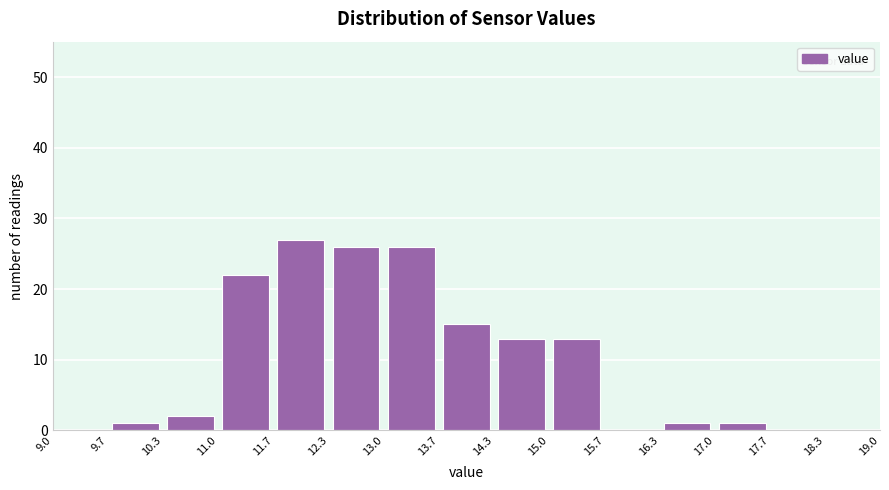

Reading left to right, transcribe this chart: for each bar, give the range it covers on the x-axis and its height. The values are not printed on the chart, so give them approximately, as read against the axis.

9.0 to 9.7: 0
9.7 to 10.3: 1
10.3 to 11.0: 2
11.0 to 11.7: 22
11.7 to 12.3: 27
12.3 to 13.0: 26
13.0 to 13.7: 26
13.7 to 14.3: 15
14.3 to 15.0: 13
15.0 to 15.7: 13
15.7 to 16.3: 0
16.3 to 17.0: 1
17.0 to 17.7: 1
17.7 to 18.3: 0
18.3 to 19.0: 0